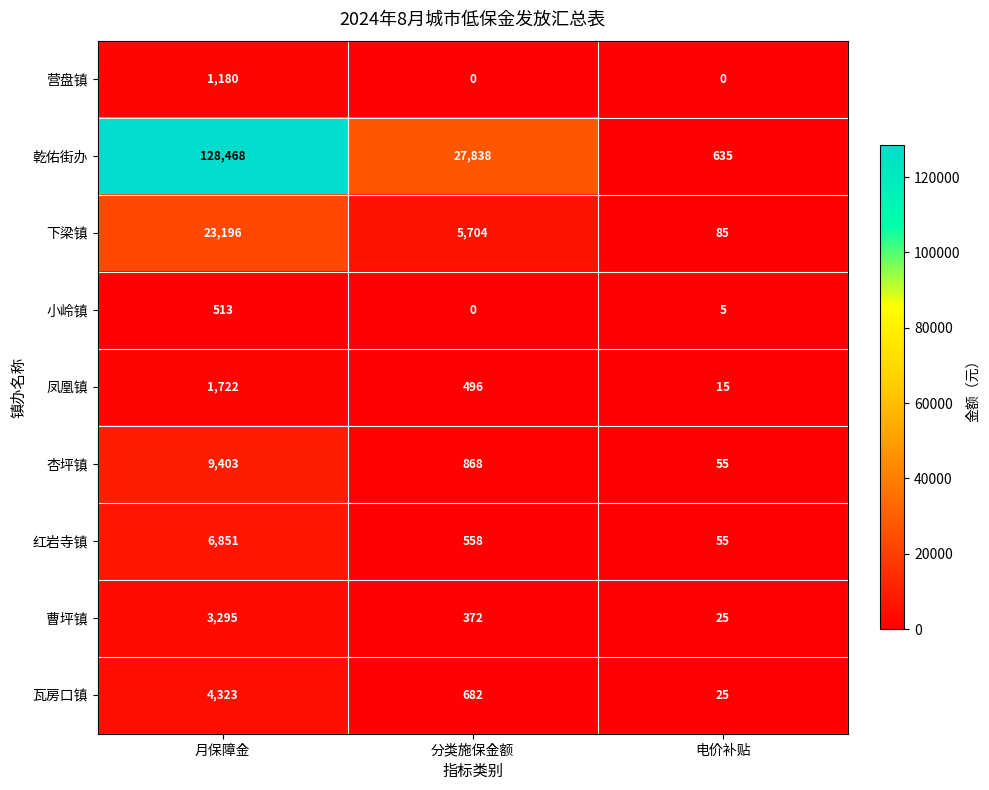

What is the spread (max minus min) of values at 分类施保金额?

27838